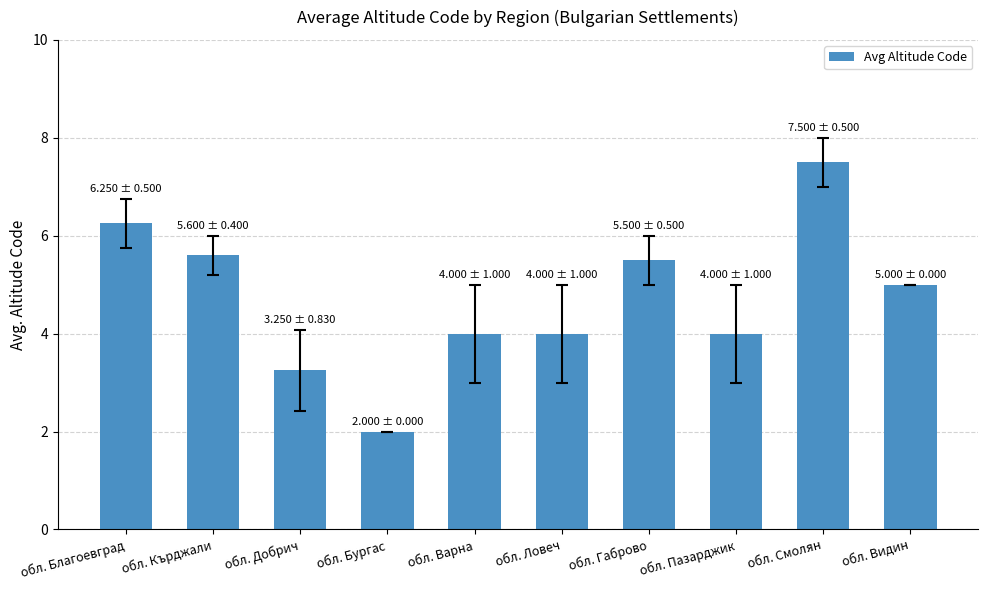

Does the chart contain any negative values?

No